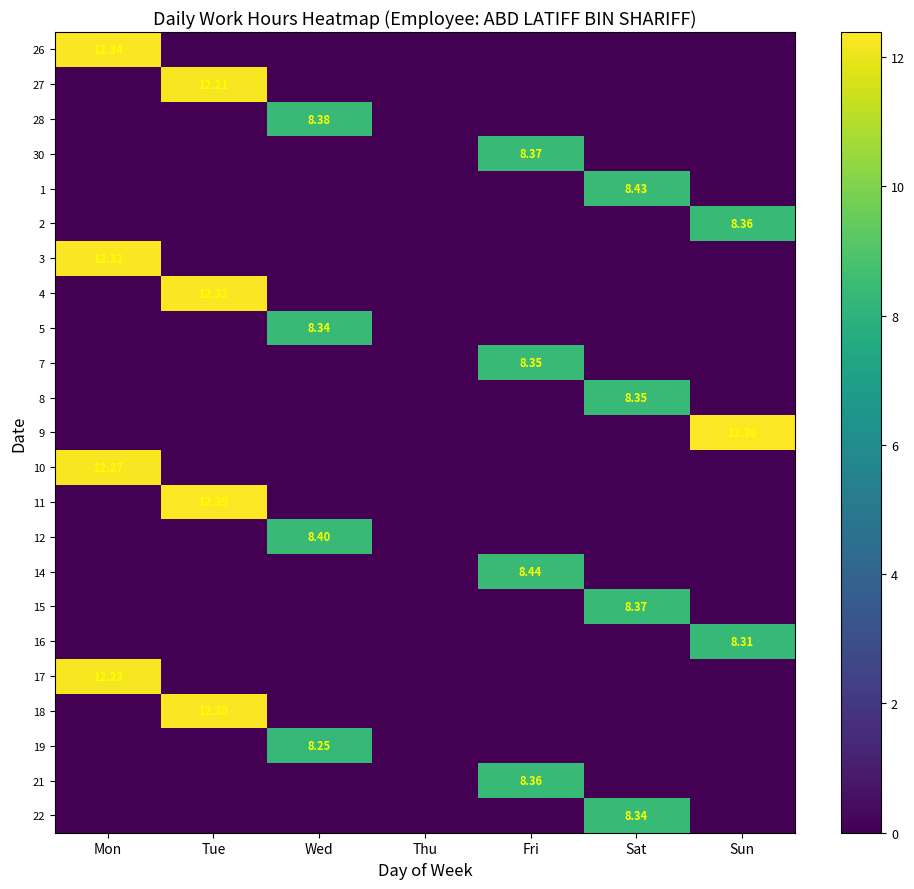

What is the total value across all series at Sat?

33.5